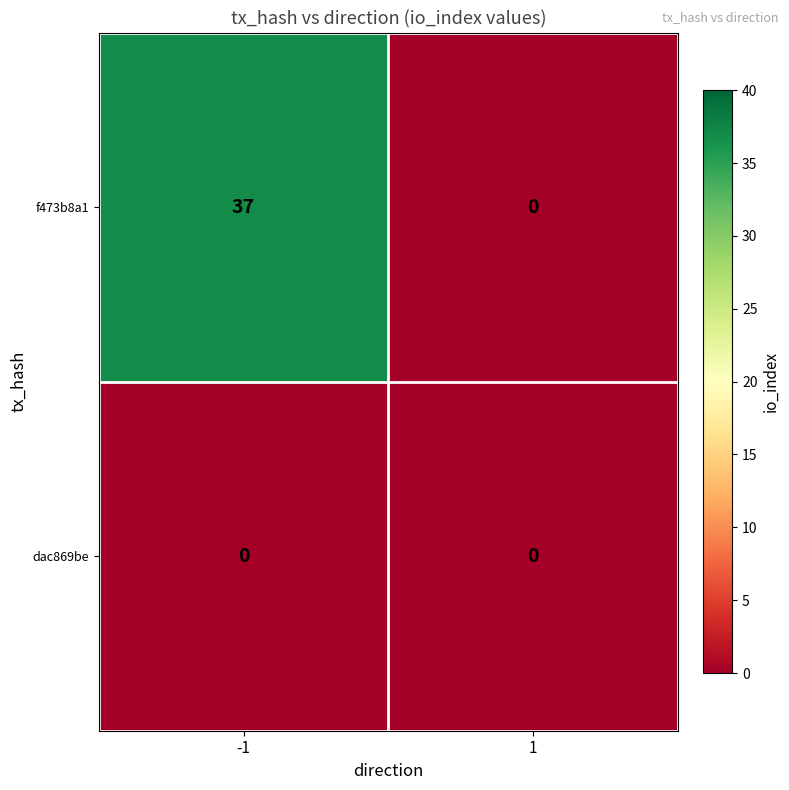

Reading left to right, transcribe all the data shown in this chart.

f473b8a1: 37	0
dac869be: 0	0